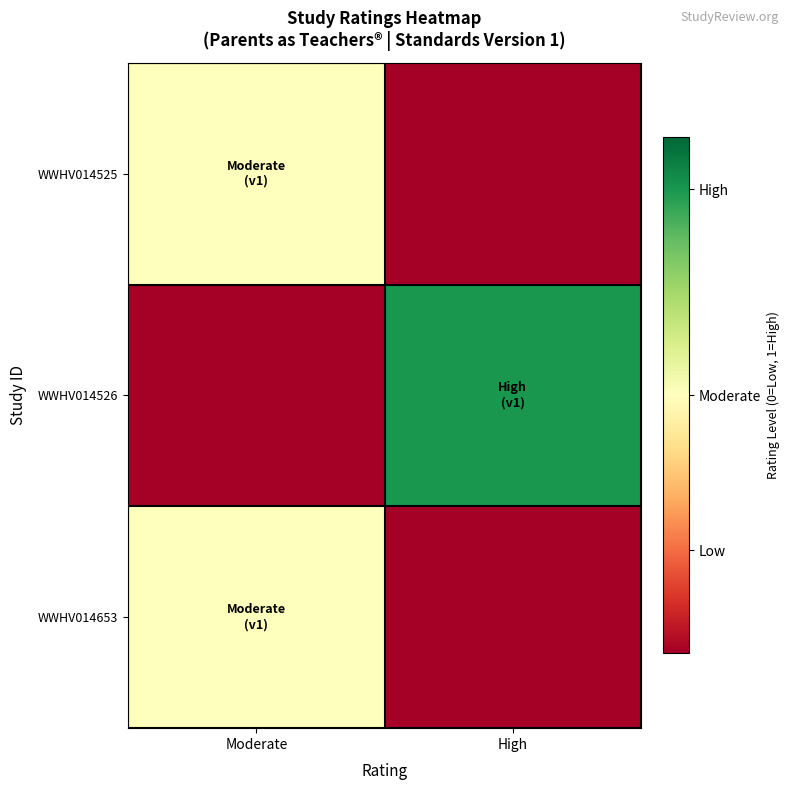

What is the difference between the highest and lowest values at High?

0.9